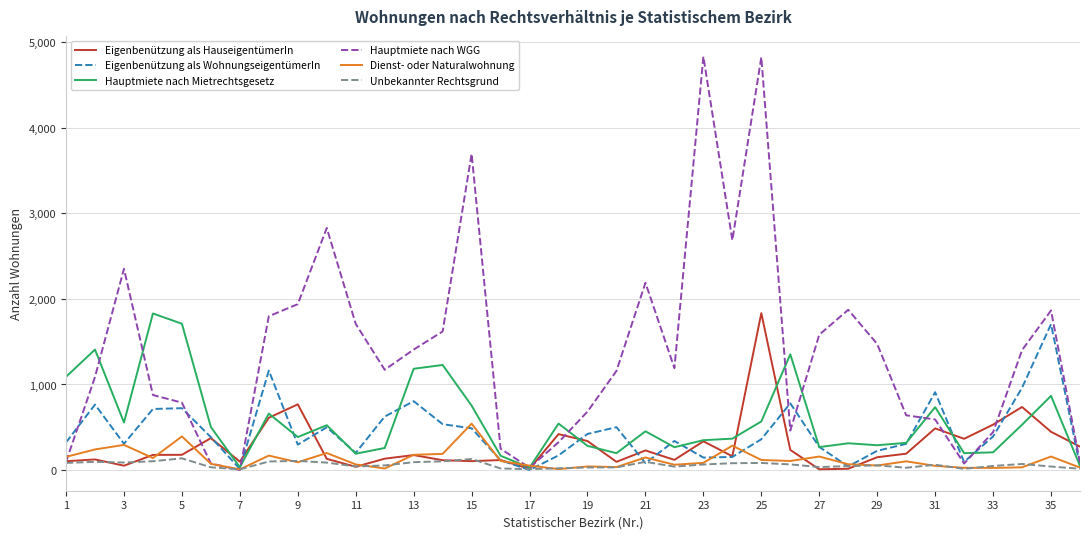

How many distinct data groups are displayed?

6